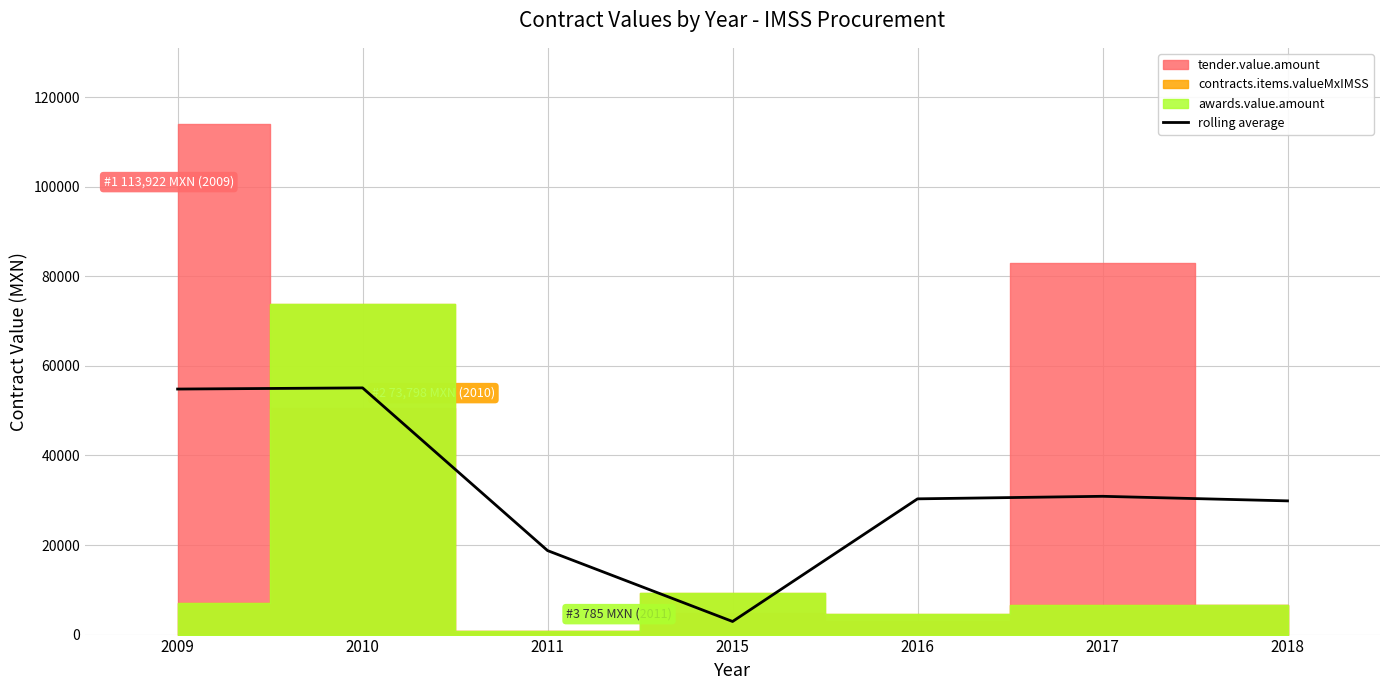

What is the sum of all values?

222621.0